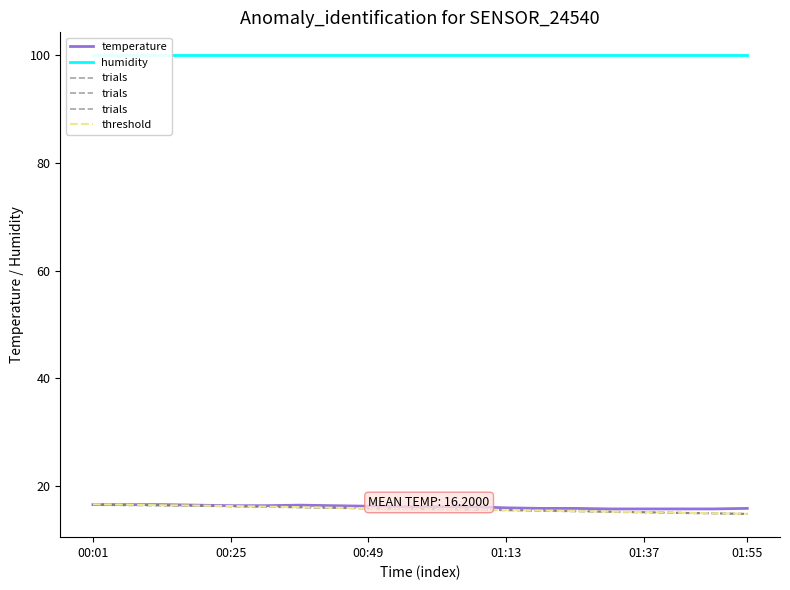

Reading left to right, extract all data points from this chart.

temperature: 16.6	16.6	16.6	16.5	16.4	16.4	16.5	16.4	16.3	16.2	16.2	16.2	16.0	15.9	15.9	15.8	15.8	15.8	15.8	15.9
humidity: 99.9	99.9	99.9	99.9	99.9	99.9	99.9	99.9	99.9	99.9	99.9	99.9	99.9	99.9	99.9	99.9	99.9	99.9	99.9	99.9
trials: 16.5	16.4	16.4	16.4	16.2	16.1	16.1	15.9	15.8	15.8	15.7	15.6	15.5	15.4	15.3	15.2	15.1	15.0	14.9	14.8
threshold: 16.6	16.6	16.5	16.4	16.3	16.2	16.1	16.0	15.9	15.8	15.8	15.7	15.6	15.5	15.4	15.3	15.2	15.1	15.0	14.9